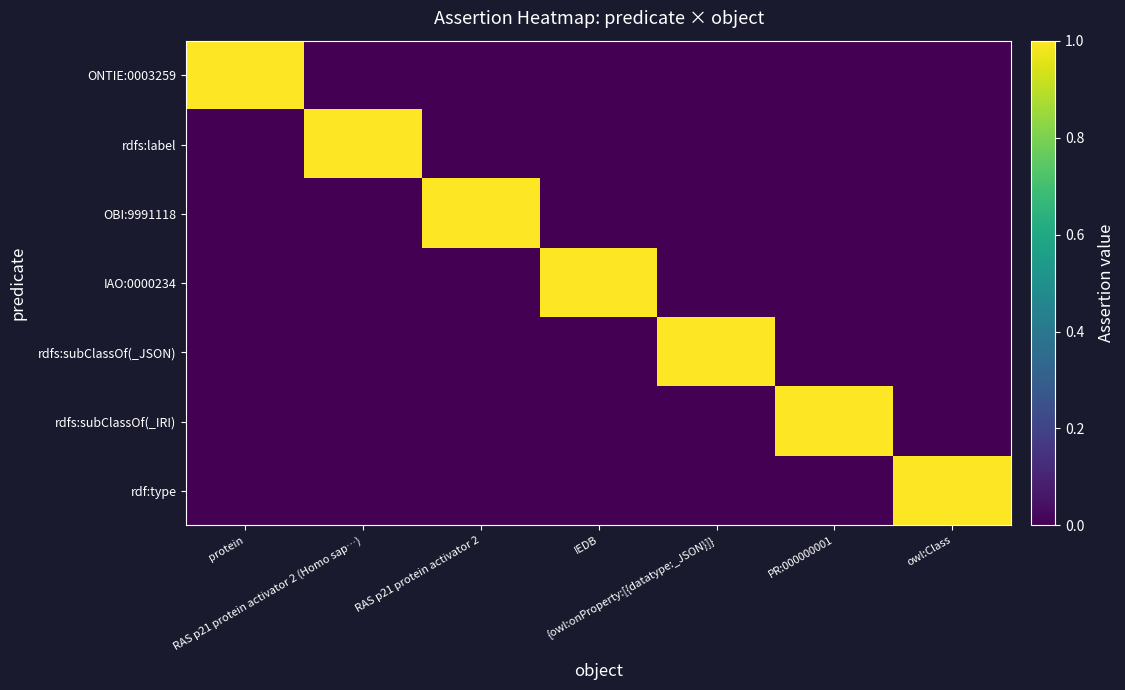

At how many categories does at least one series exceed 0?

7